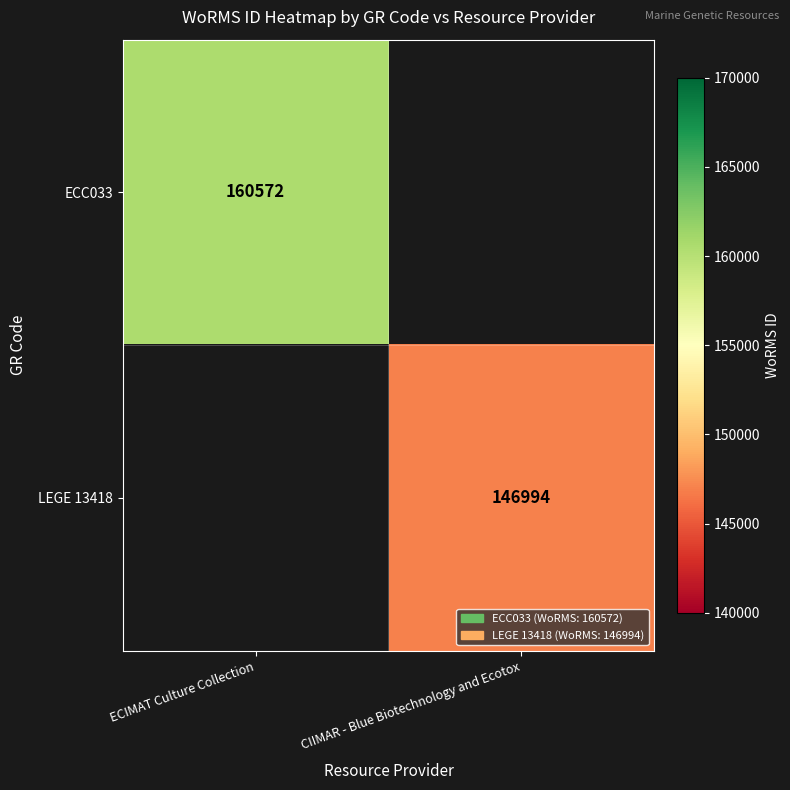

The LEGE 13418 series shows 146994 at CIIMAR - Blue Biotechnology and Ecotox. True or false?

True